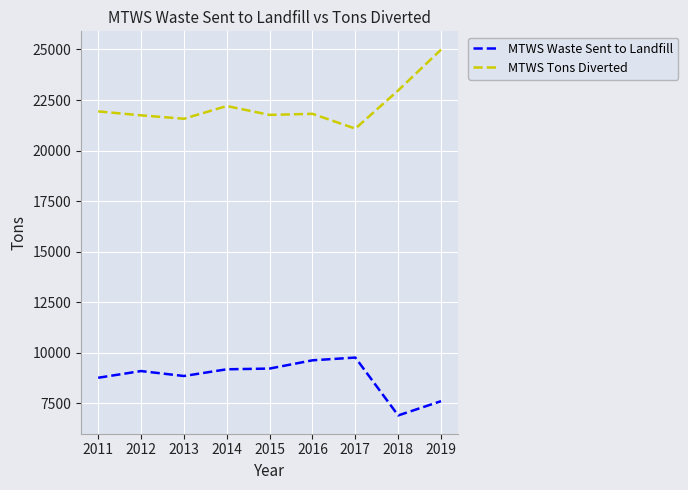

What is the smallest value displayed?

6906.0